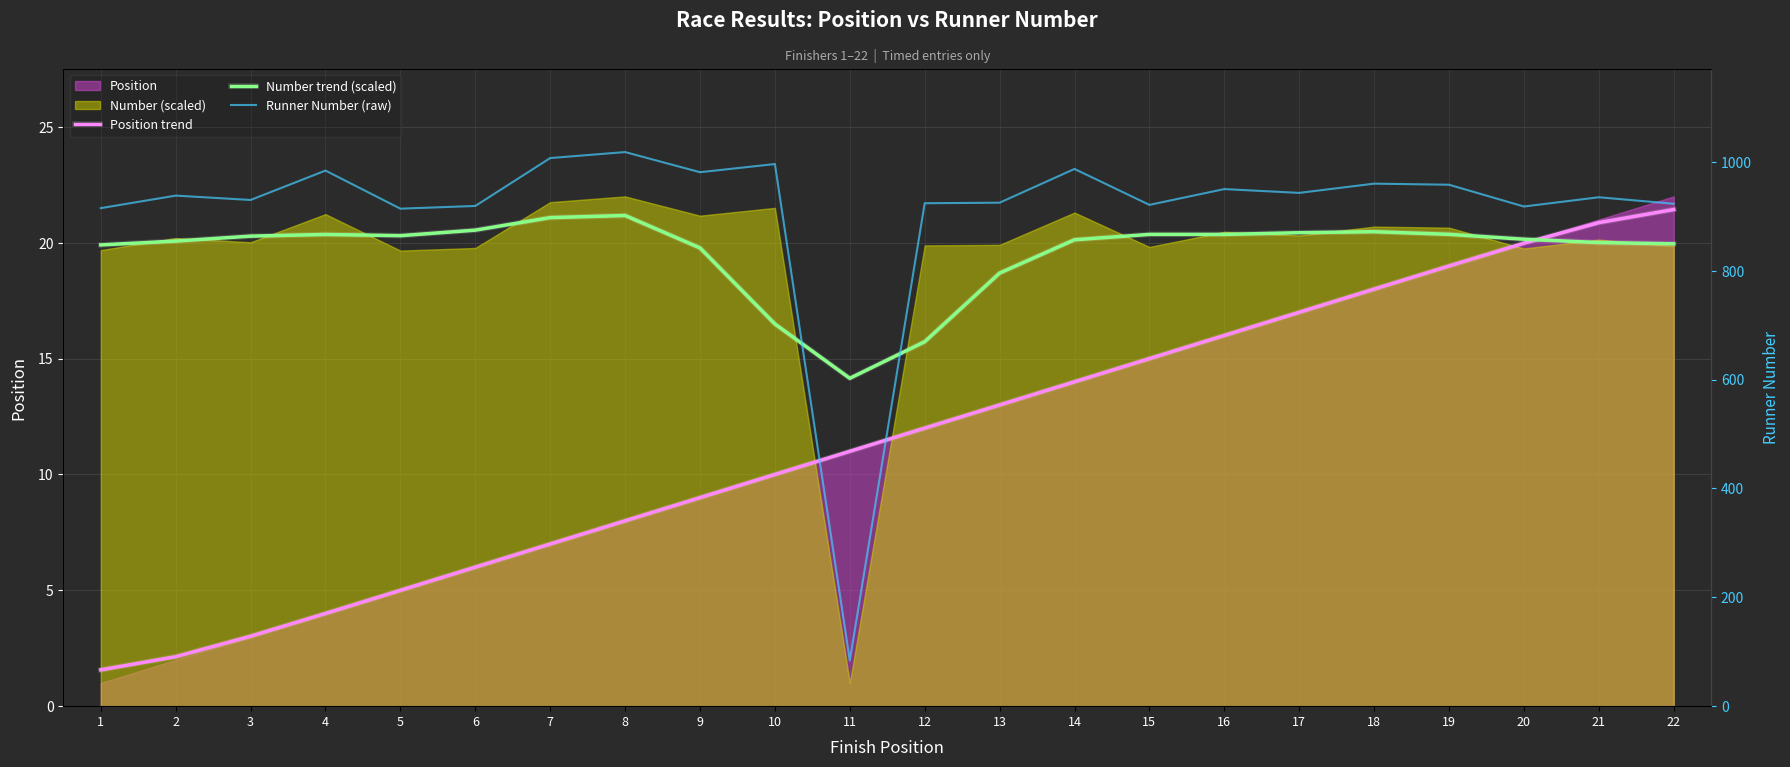

Where is the first local maximum for Number trend (scaled)?

4